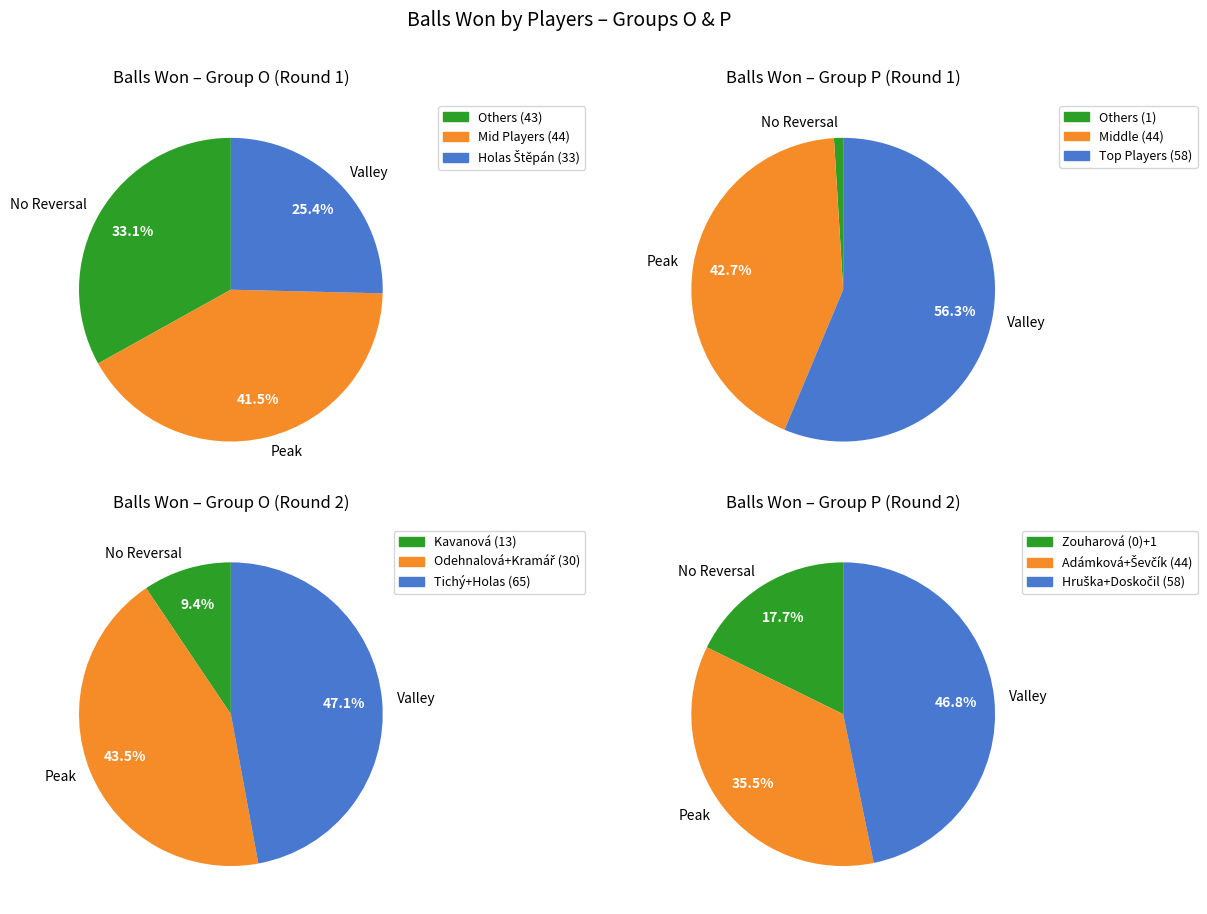

True or false: Odehnalová Tereza accounts for 20% of the total.

False